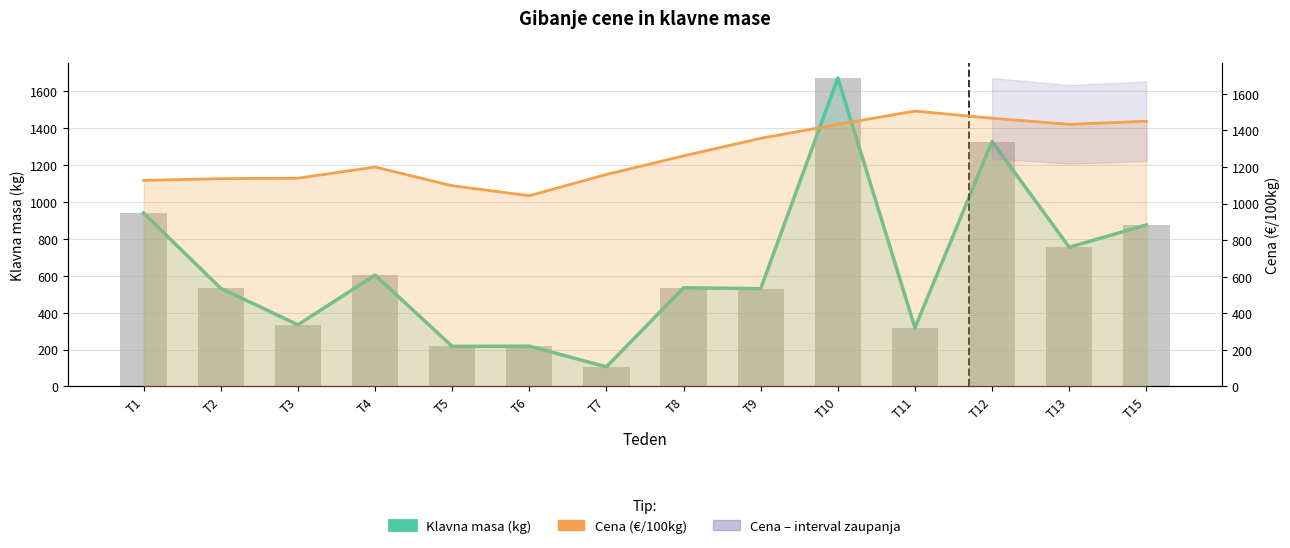

What is the maximum value for Klavna masa – linija?

1673.0